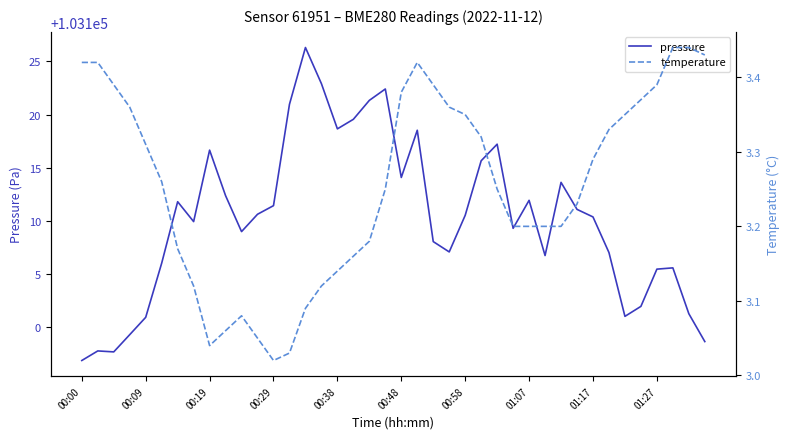

Does the chart have visible grid lines?

No